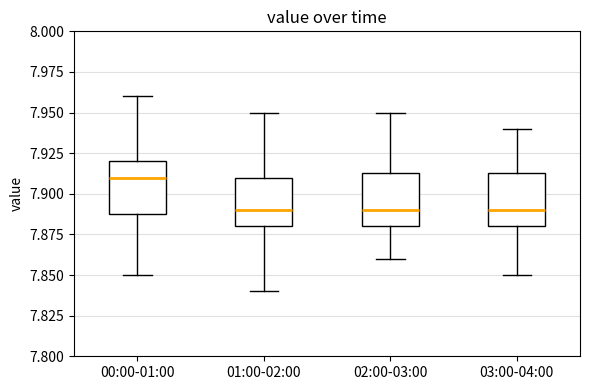

Reading left to right, read every box against the y-axis: the position of its median line, the range the box covers, and the ends of its whiskers. The values are not printed on the chart, so give them approximately, as read against the axis.

00:00-01:00: median 7.910, box 7.890 to 7.920, whiskers 7.850 to 7.960
01:00-02:00: median 7.890, box 7.880 to 7.910, whiskers 7.840 to 7.950
02:00-03:00: median 7.890, box 7.880 to 7.915, whiskers 7.860 to 7.950
03:00-04:00: median 7.890, box 7.880 to 7.915, whiskers 7.850 to 7.940